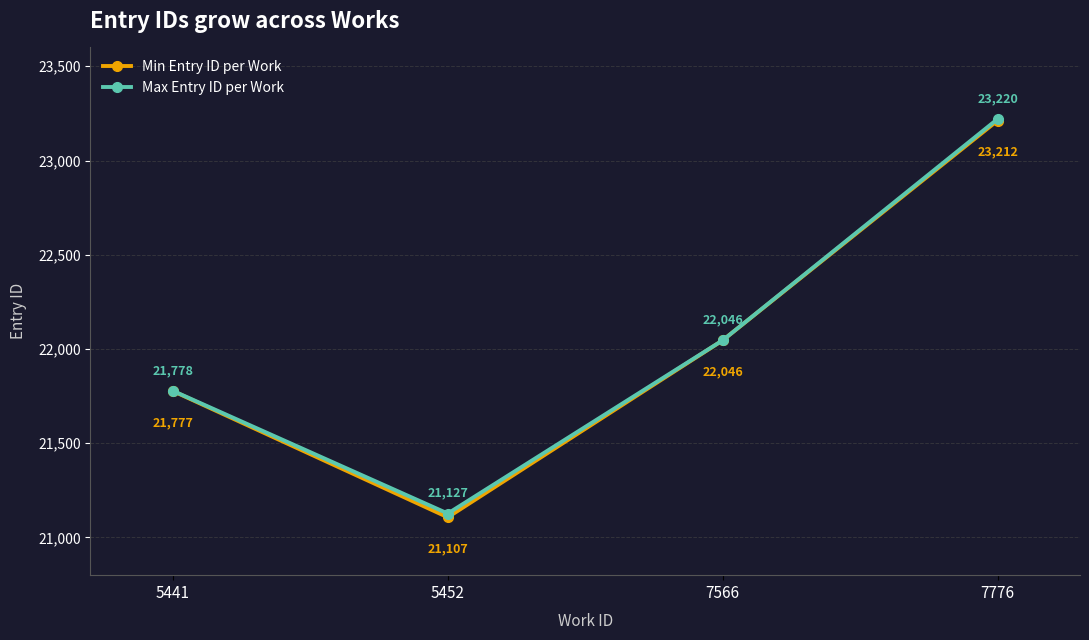

What is the average value of the Max Entry ID per Work series?

22043